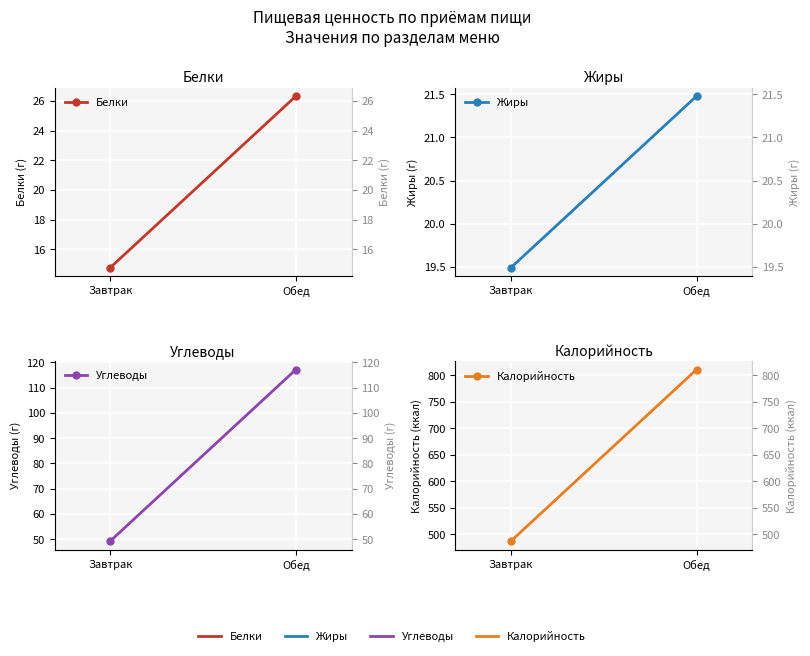

Rank the series at Завтрак from lowest to highest value.

Белки, Жиры, Углеводы, Калорийность